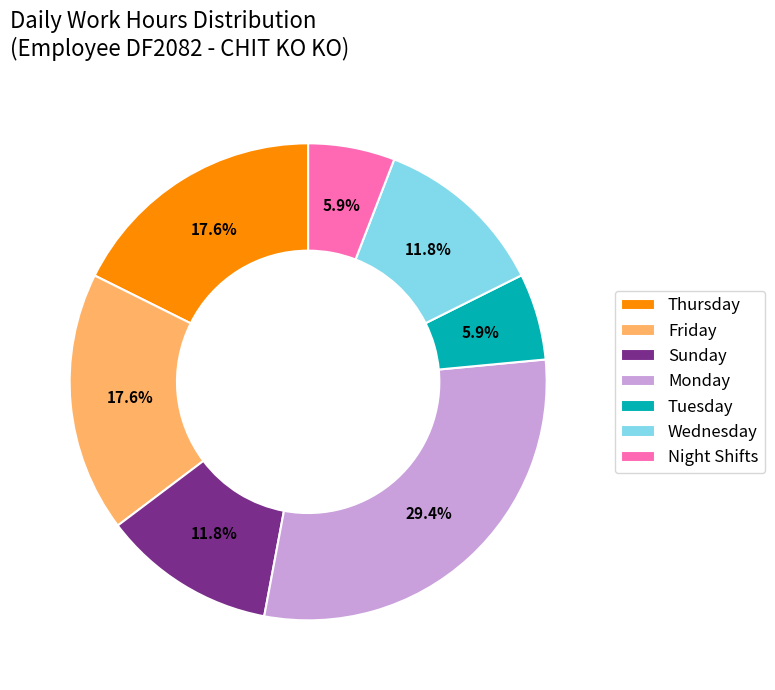

What percentage do Monday and Tuesday together represent?

35.3%